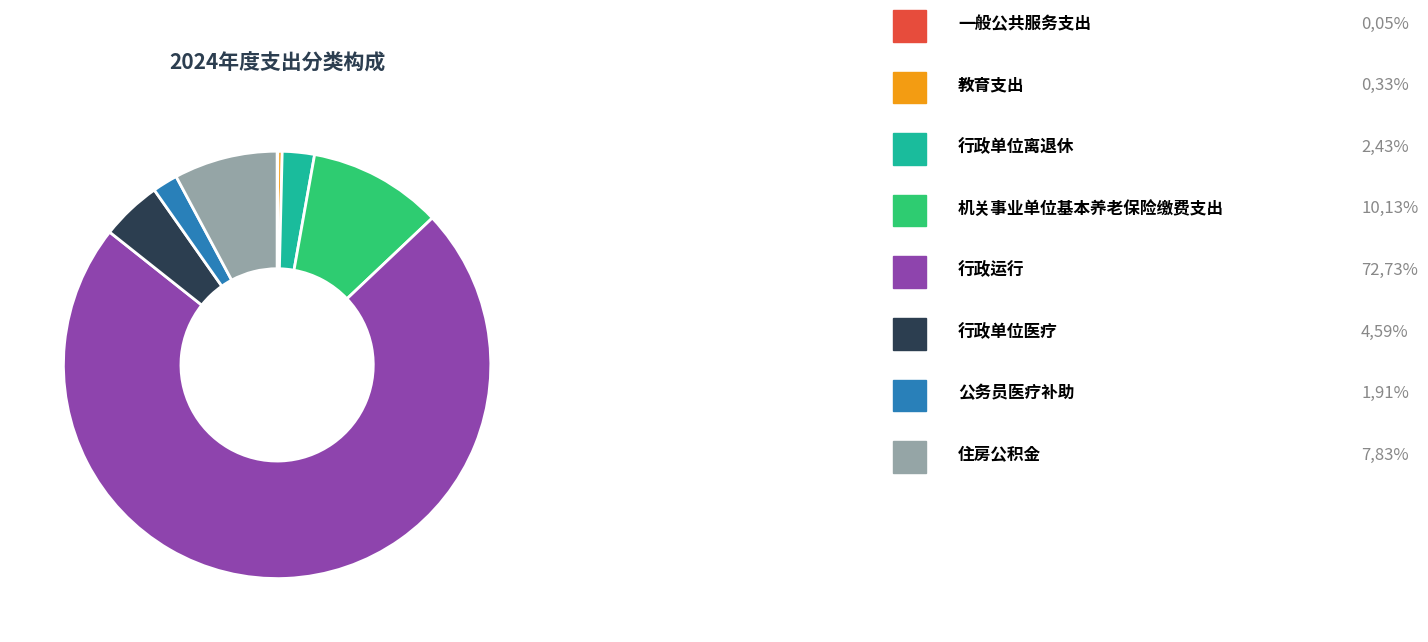

Is there a majority slice in this chart?

Yes